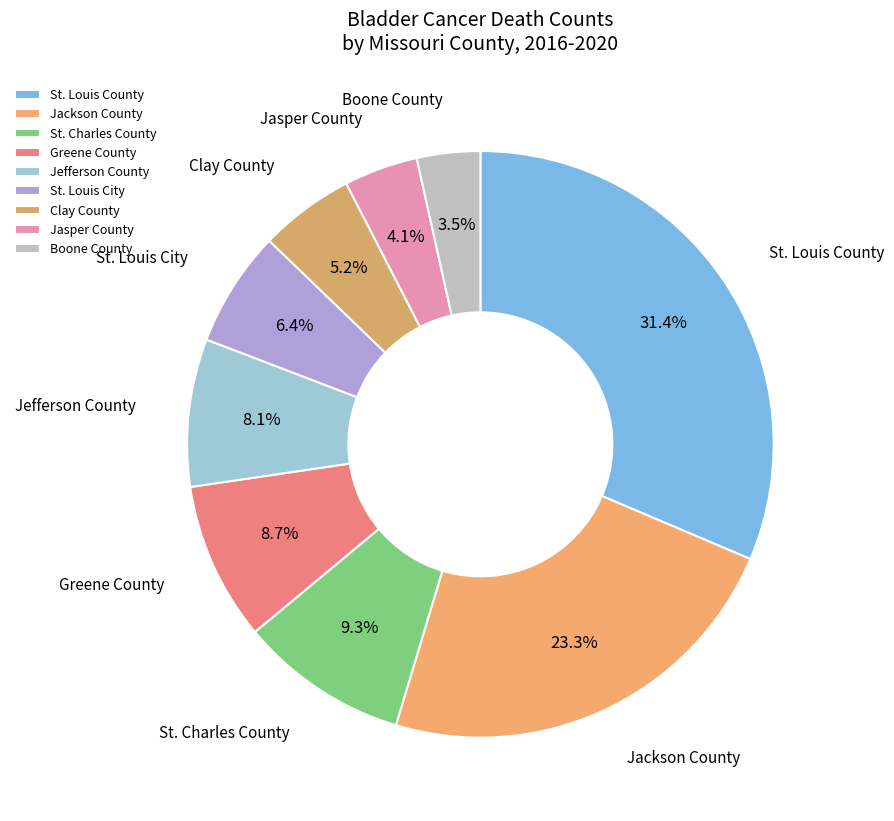

To the nearest percent, what is the difference between the Boone County and Jackson County slice percentages?

20%